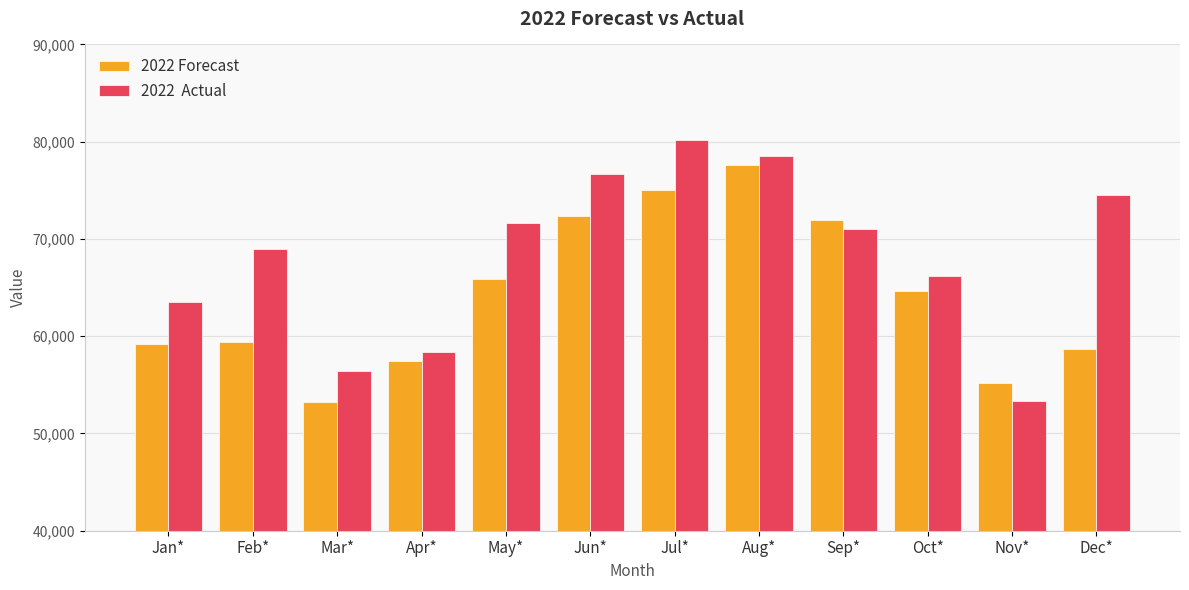

What is the spread (max minus min) of values at May*?

5787